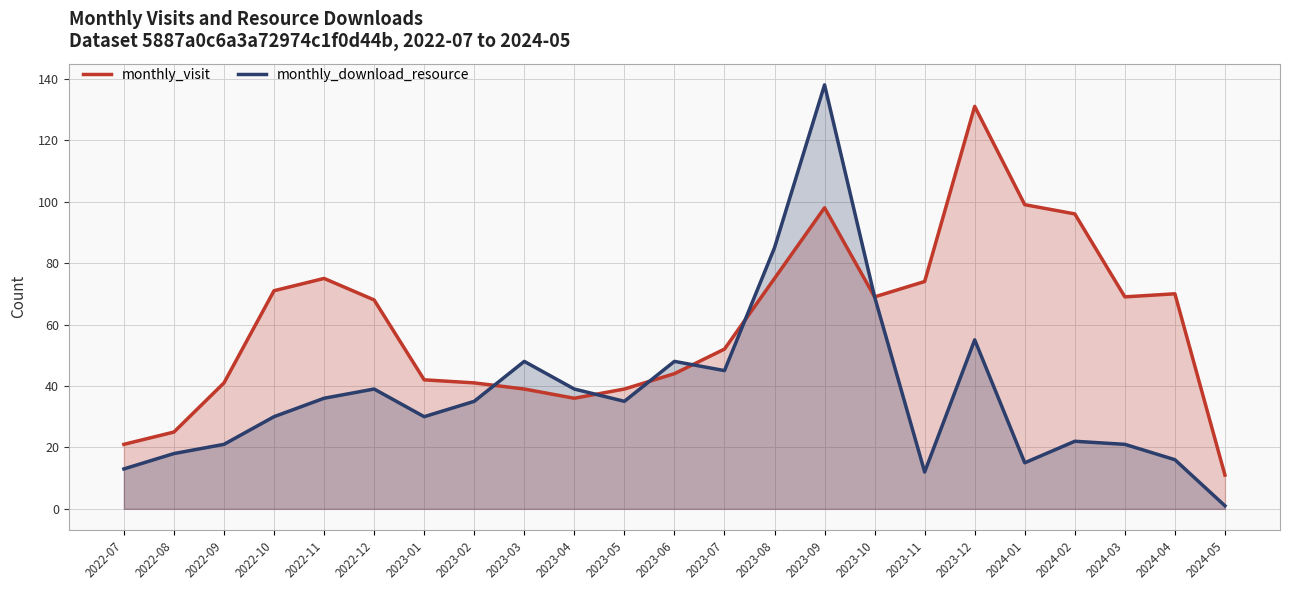

What is the total value across all series at 2024-04?

86